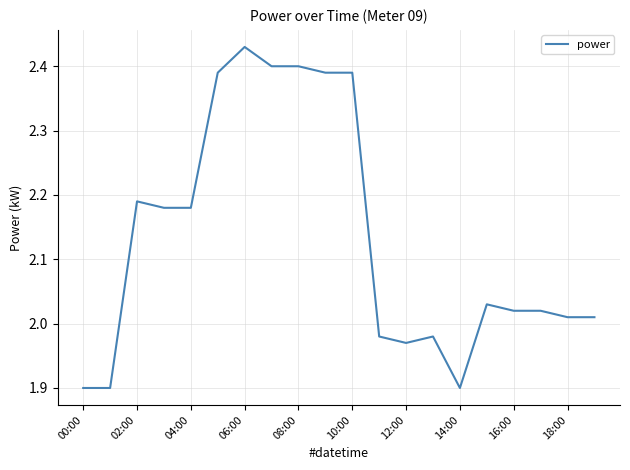

What is the difference between the maximum and minimum values?

0.5